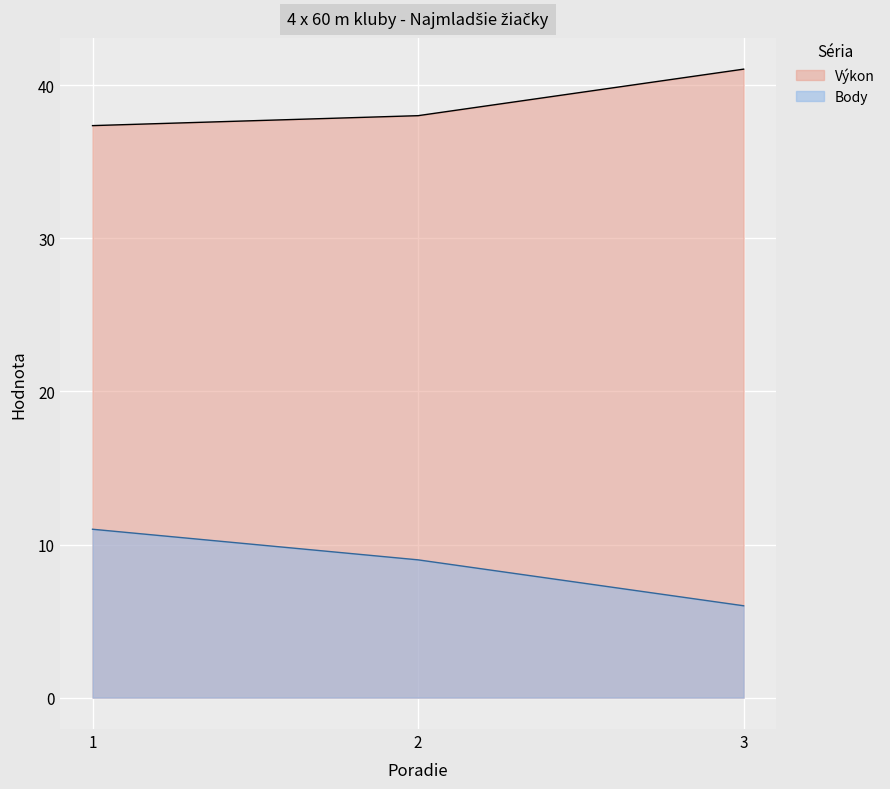

Between 2 and 3, which series saw the biggest shift?

Výkon